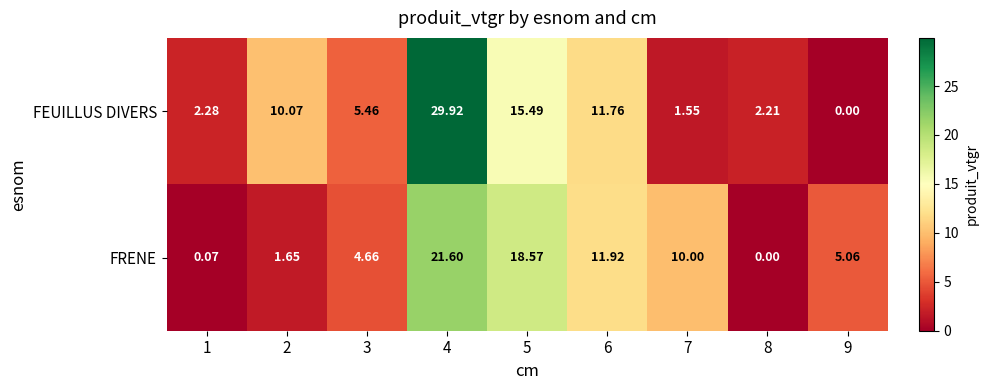

Which series has the largest total across all categories?

FEUILLUS DIVERS